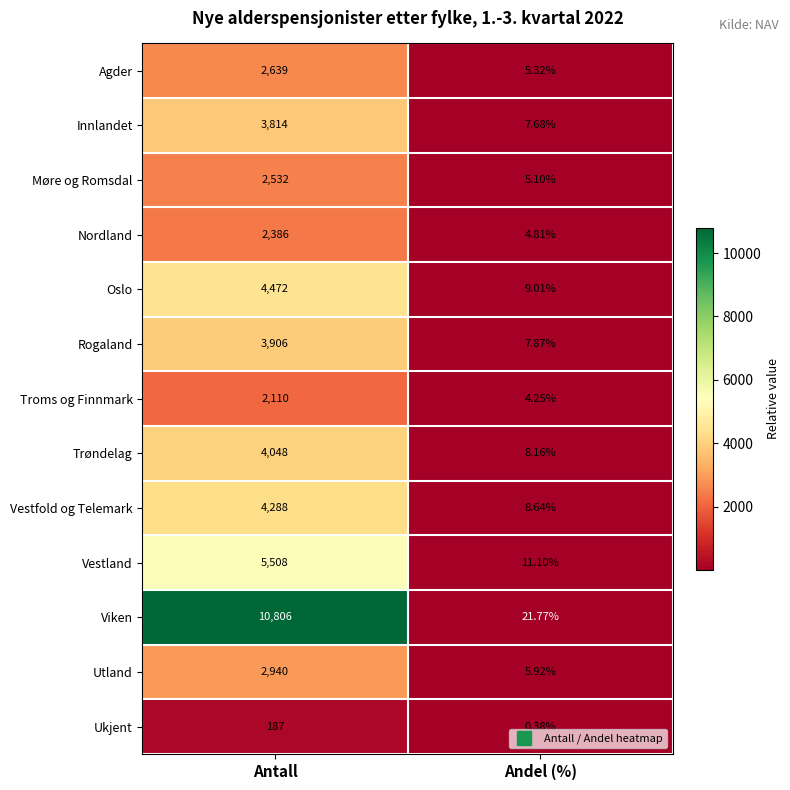

At which category is the sum across all series the highest?

Antall